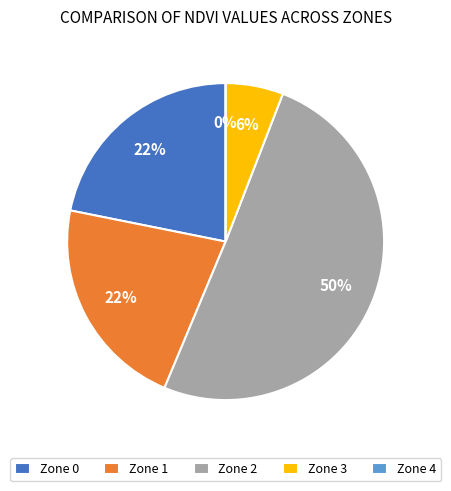

What is the change in value from Zone 2 to Zone 3?

-20